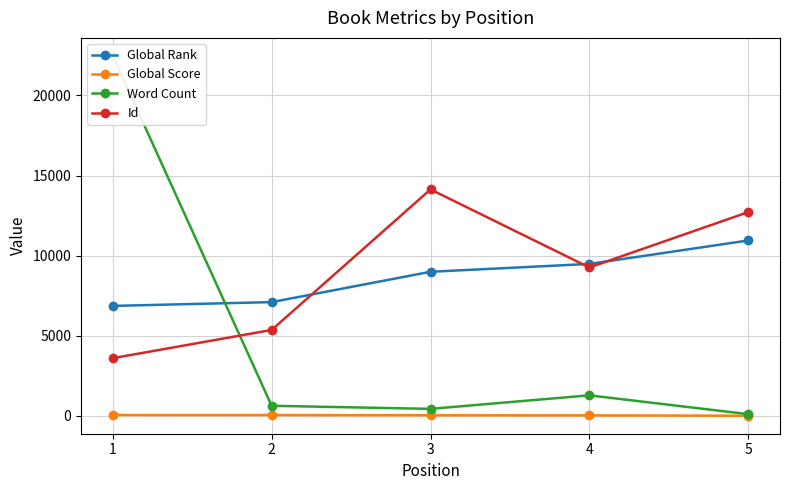

At which category does the chart reach its peak across all series?

1